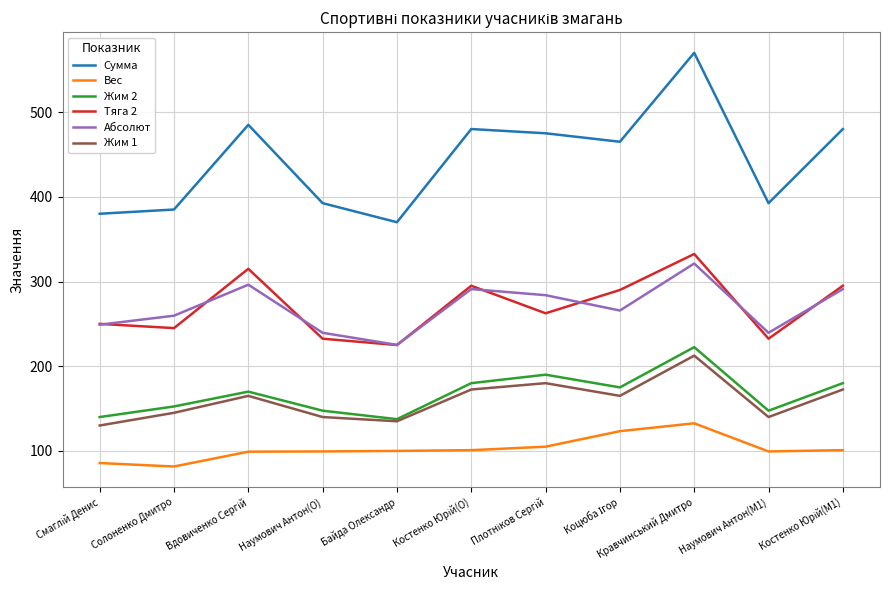

Does the chart display data point markers on the line(s)?

No